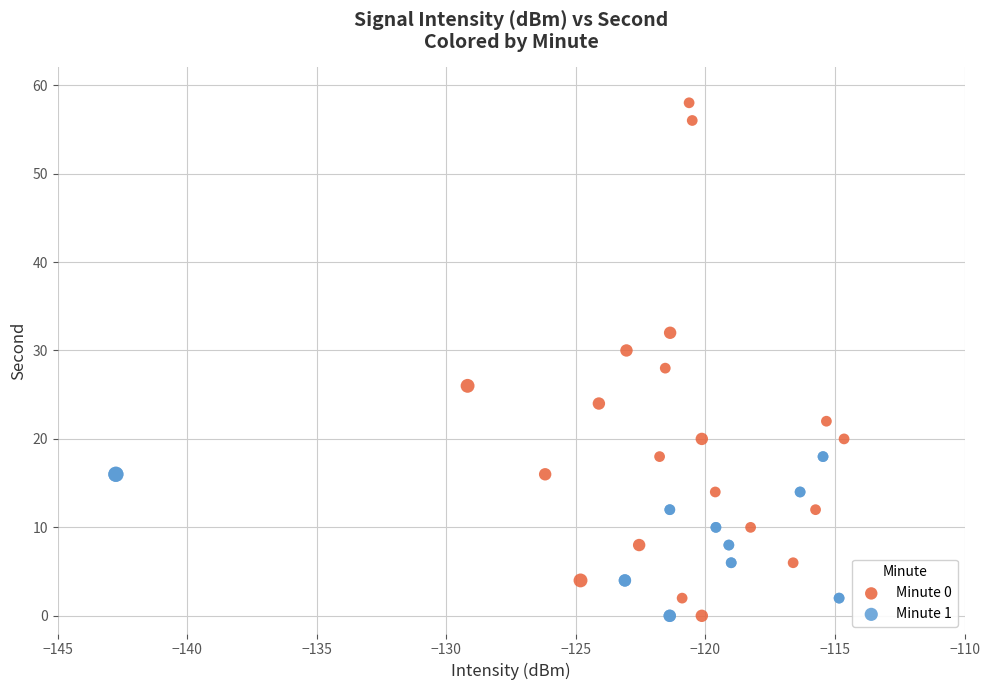

Which series contains the highest Y value?

Minute 0